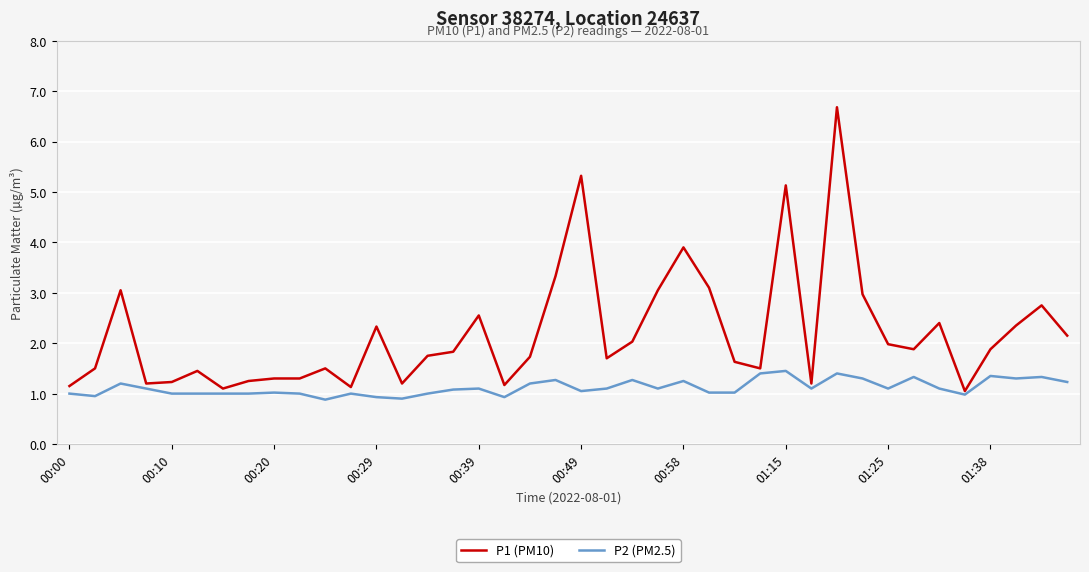

True or false: P2 (PM2.5) has more than 0 interior local peaks.

True